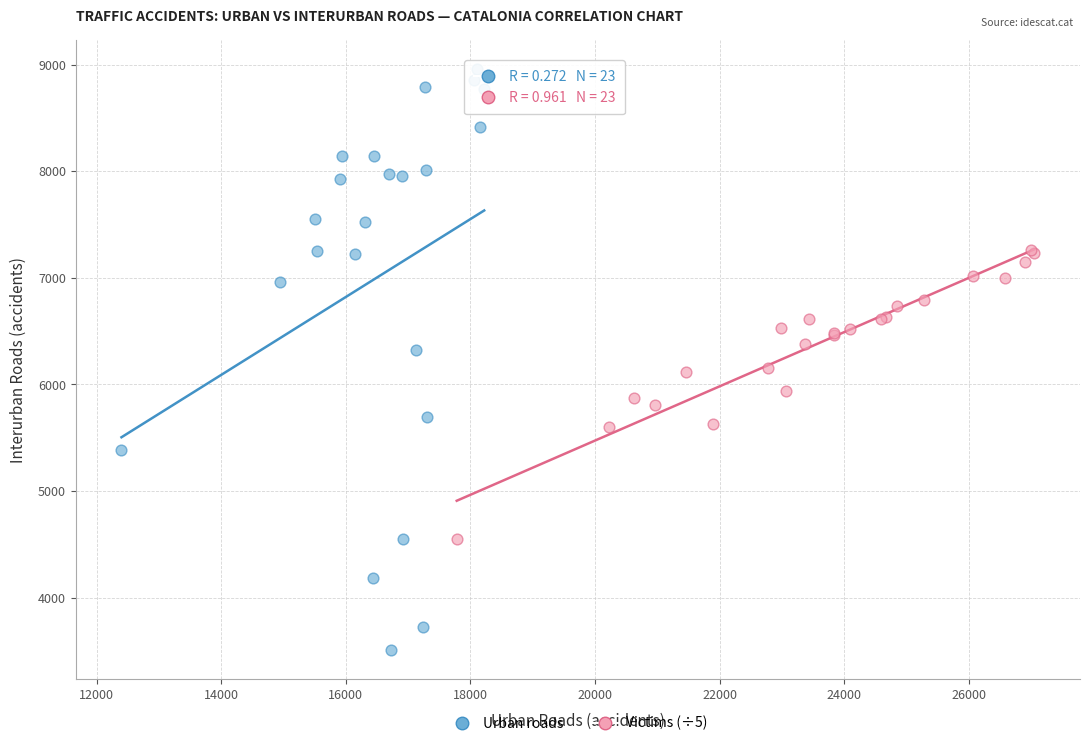

Which series contains the lowest Y value?

Urban roads